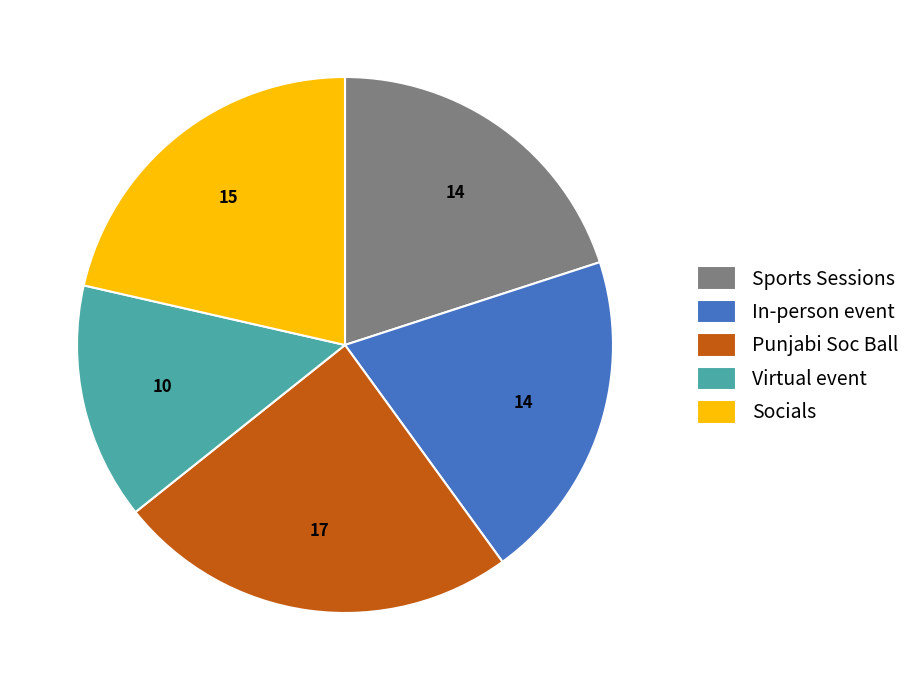

Is the sum of Sports Sessions and Socials greater than half?

No